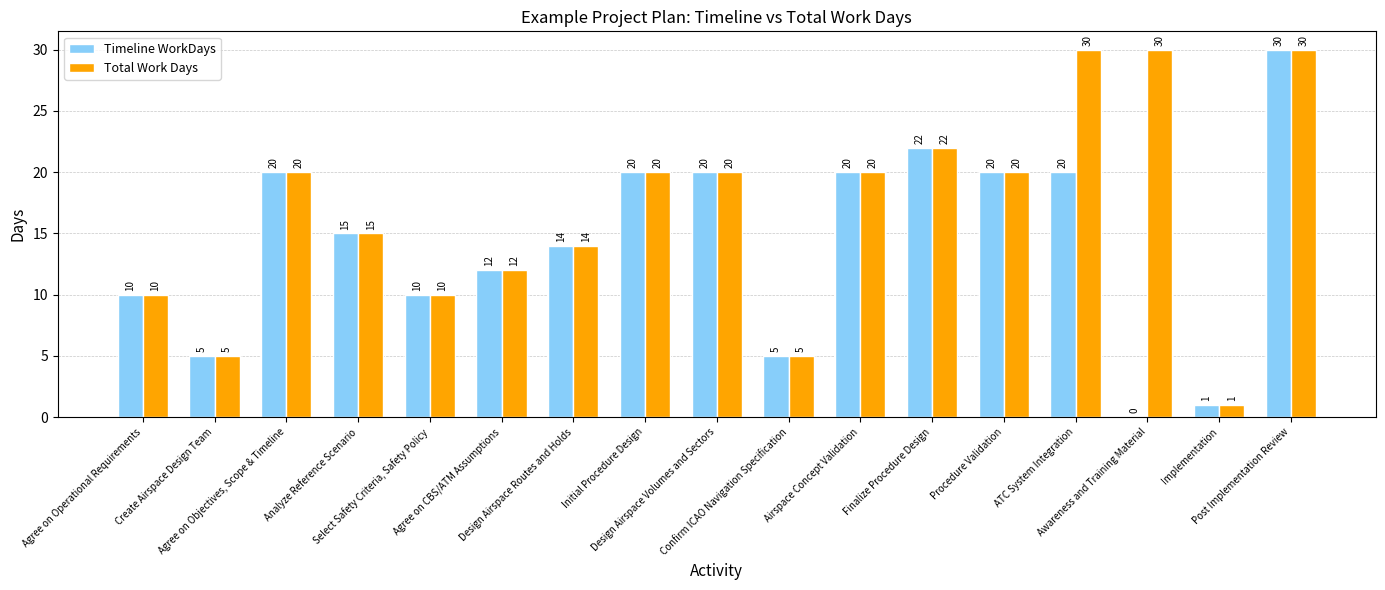

What is the greatest value displayed?

30